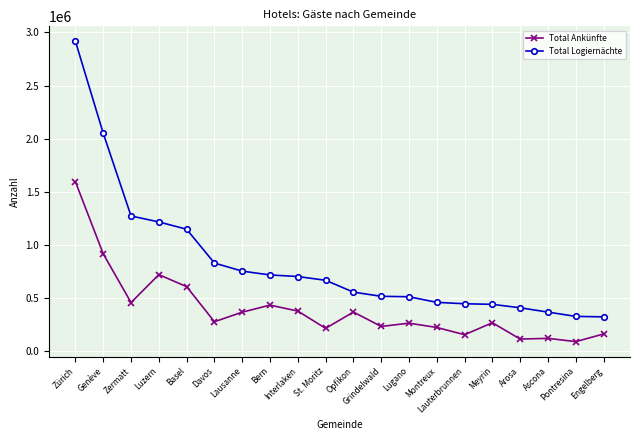

The Total Ankünfte series shows 279684 at Davos. True or false?

True